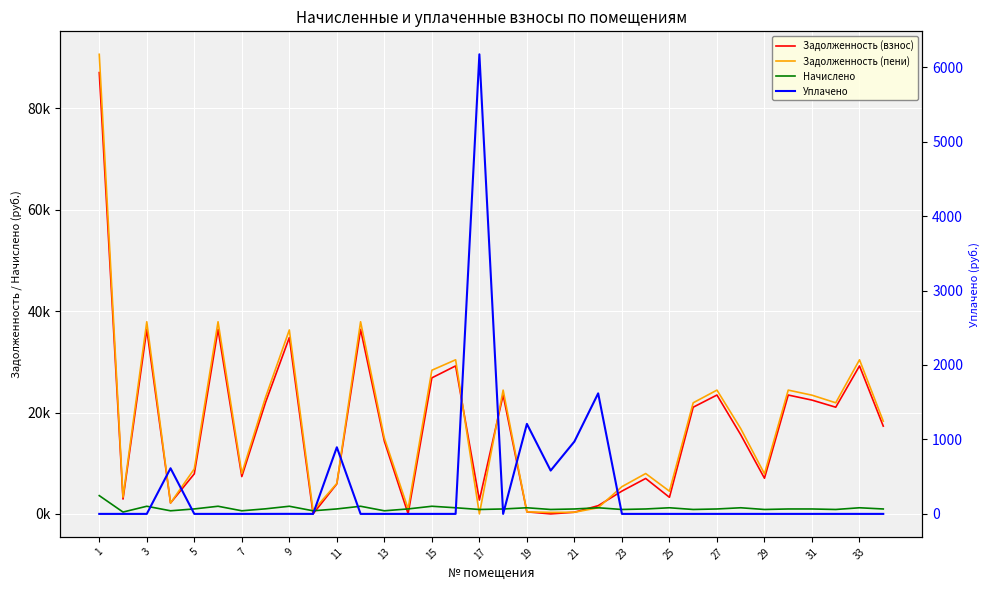

True or false: Уплачено has a value of 401.3 at 19.

False